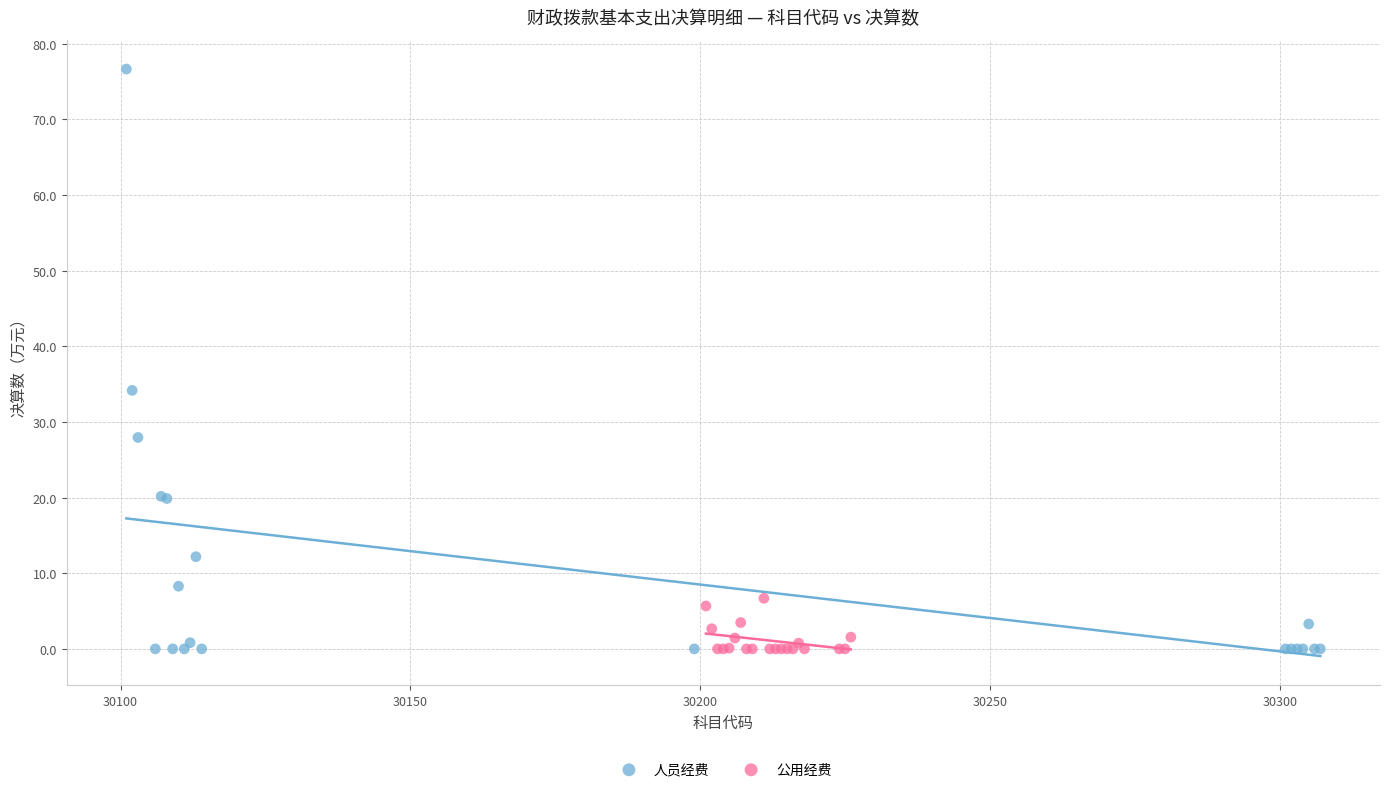

Which series has the widest spread of Y values?

人员经费